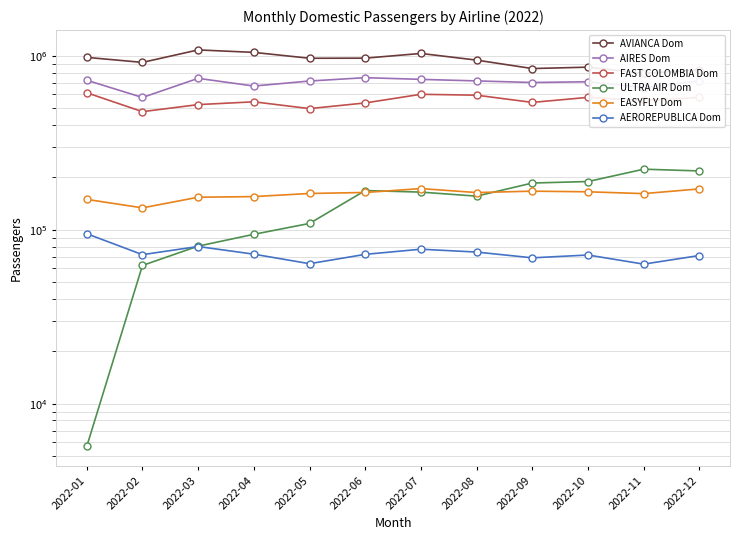

Reading right to left, list all the values displayed in this chart.

AVIANCA Dom: 828875	791628	860170	844281	944294	1031275	969058	967652	1045992	1080771	916068	979056
AIRES Dom: 715808	656501	709064	702021	716948	731785	748365	715908	669931	741753	575866	723253
FAST COLOMBIA Dom: 576011	553189	576672	539404	593475	600532	535595	496814	543693	523926	477149	612844
ULTRA AIR Dom: 217700	222812	189239	185492	155932	164498	167922	108664	94080	80461	62308	5674
EASYFLY Dom: 171635	161260	165165	166567	163517	172352	163692	161560	155035	153693	133536	149389
AEROREPUBLICA Dom: 71056	63399	71529	68919	74376	77236	72159	63762	72333	80057	71874	94817